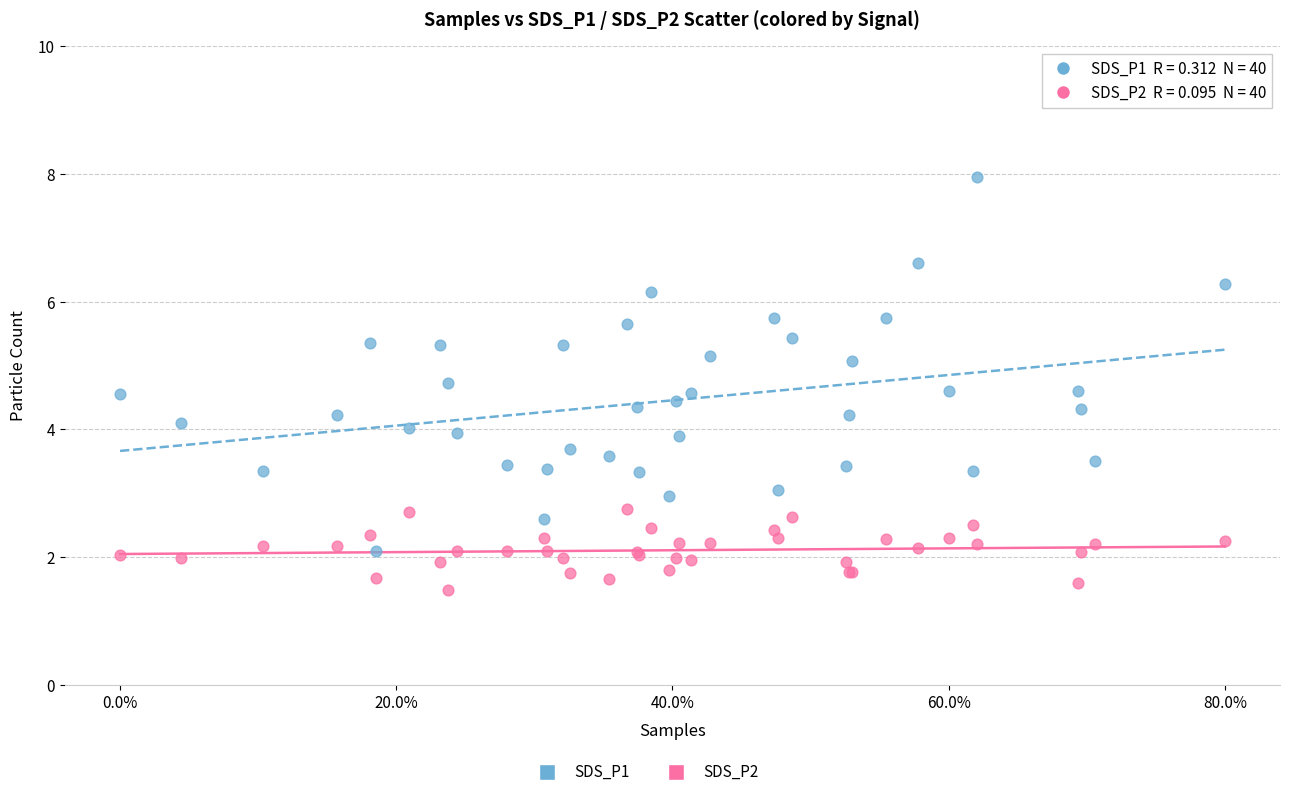

Which series has the largest Y range (max minus min)?

SDS_P1